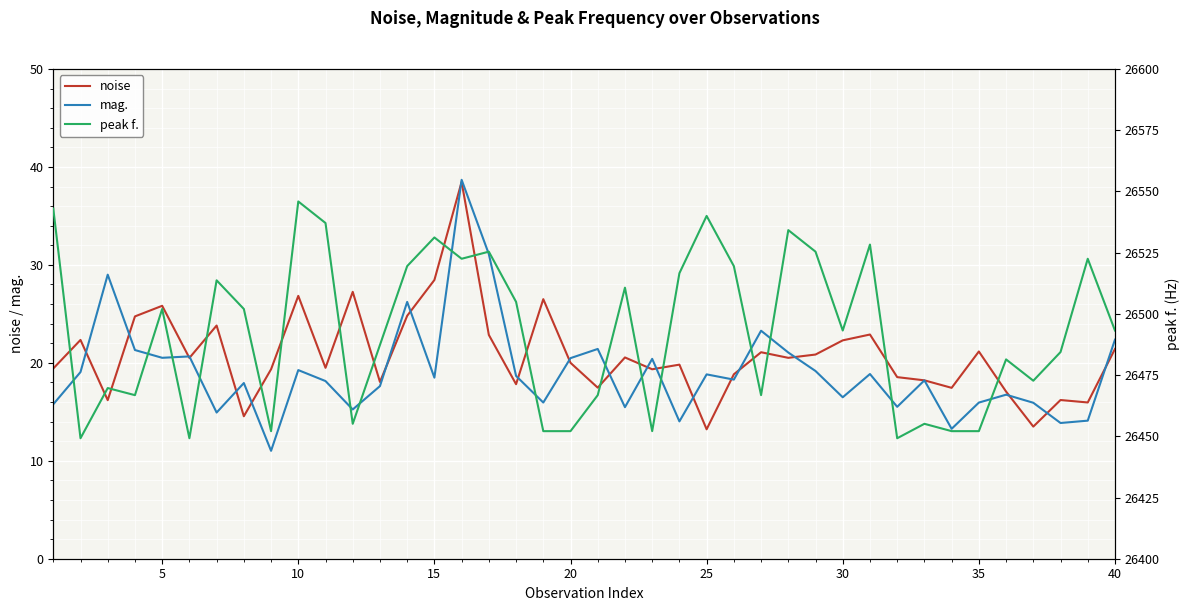

True or false: mag. has a value of 5.2 at 35.

False